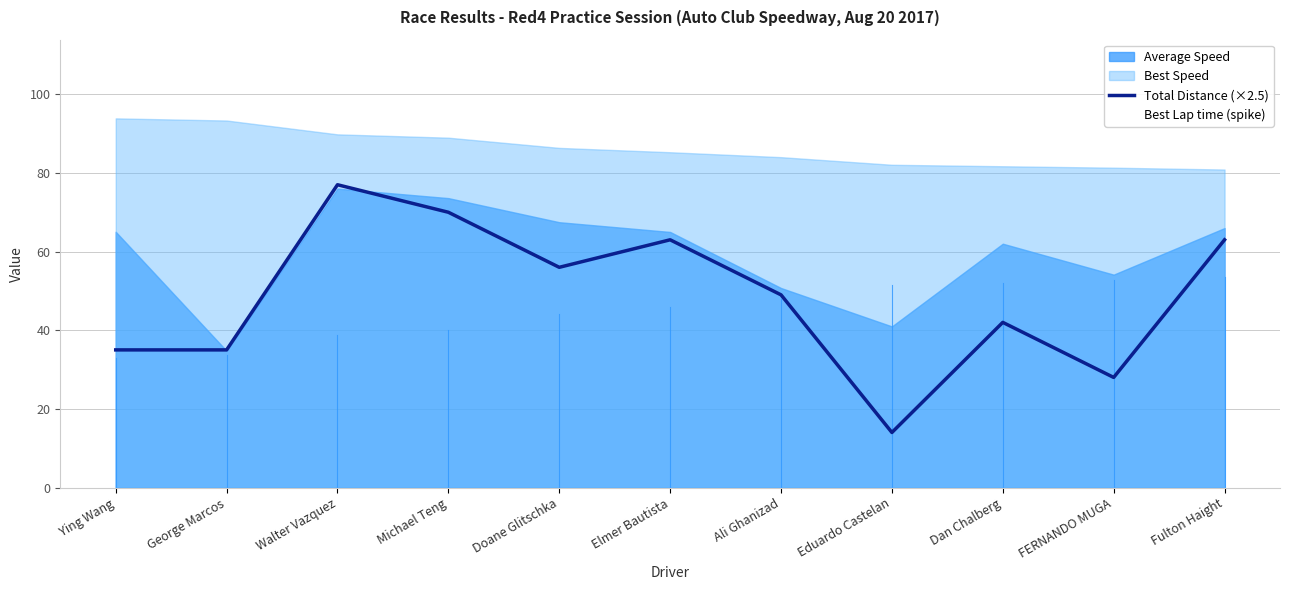

At how many categories does at least one series exceed 60?

4